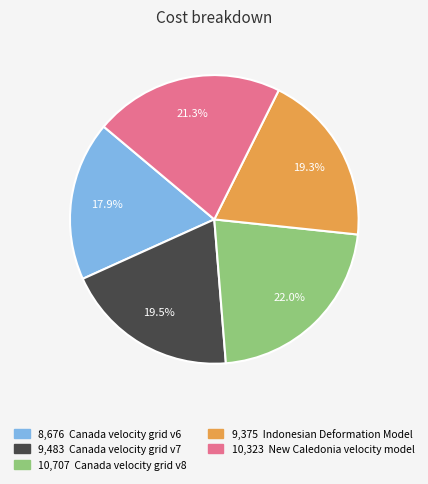

How many segments does this pie chart have?

5